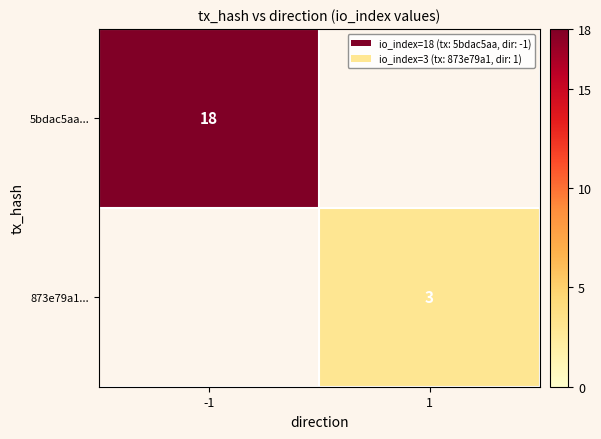

Which category has the lowest value across all series?

1